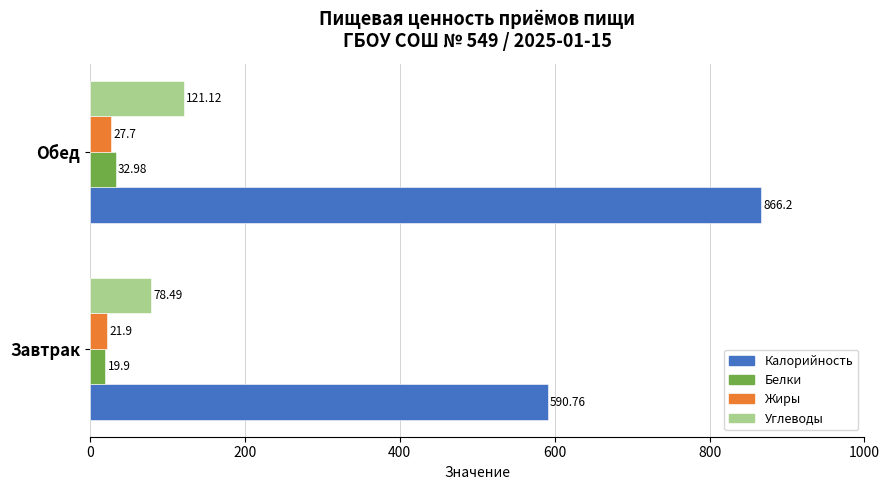

What is the difference between the maximum and minimum values in the Белки series?

13.1